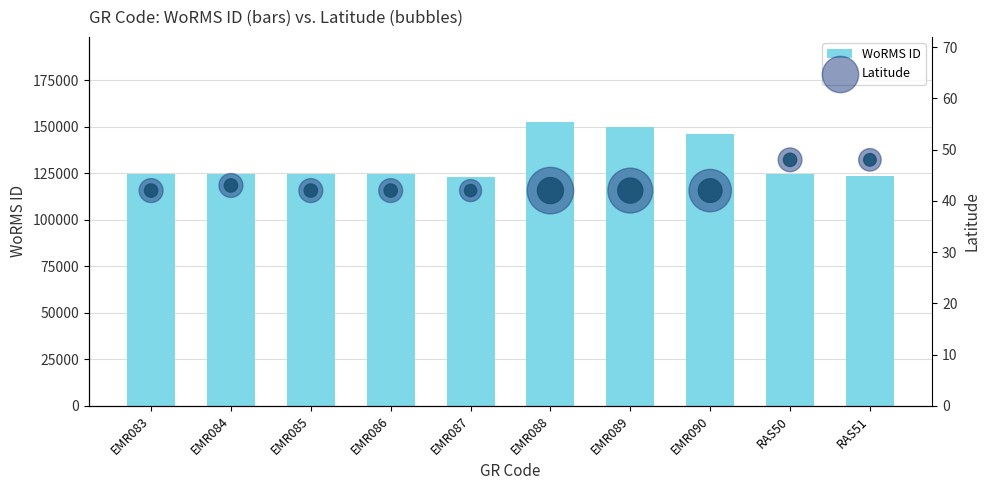

What are all the series names shown in the legend?

WoRMS ID, Latitude